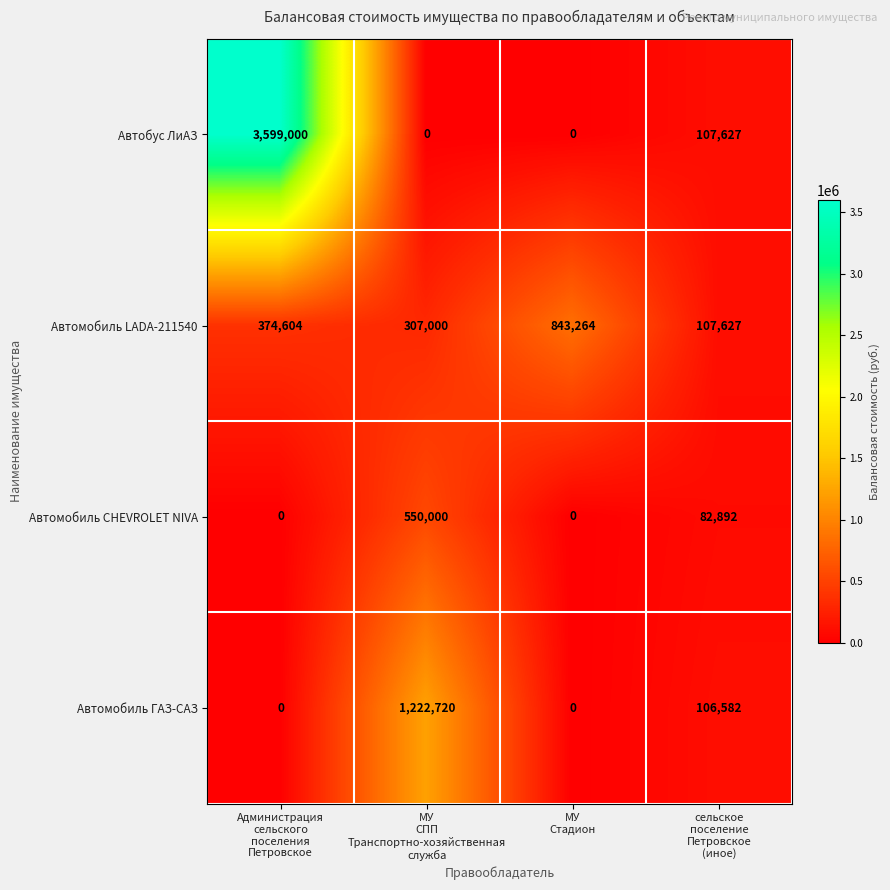

Reading left to right, transcribe all the data shown in this chart.

Автобус ЛиАЗ: 3599000	0	0	107627
Автомобиль LADA-211540: 374604	307000	843264	107627
Автомобиль CHEVROLET NIVA: 0	550000	0	82892
Автомобиль ГАЗ-САЗ: 0	1222720	0	106582